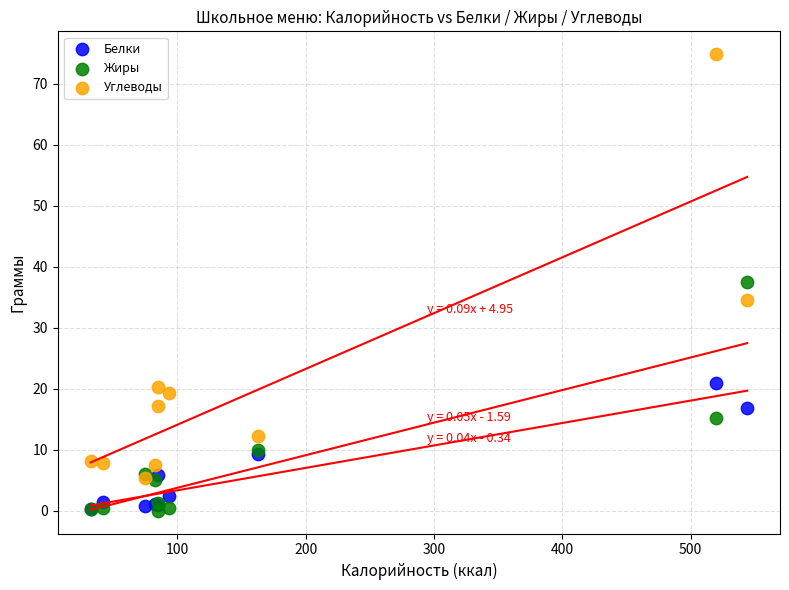

What are all the series names shown in the legend?

Белки, Жиры, Углеводы